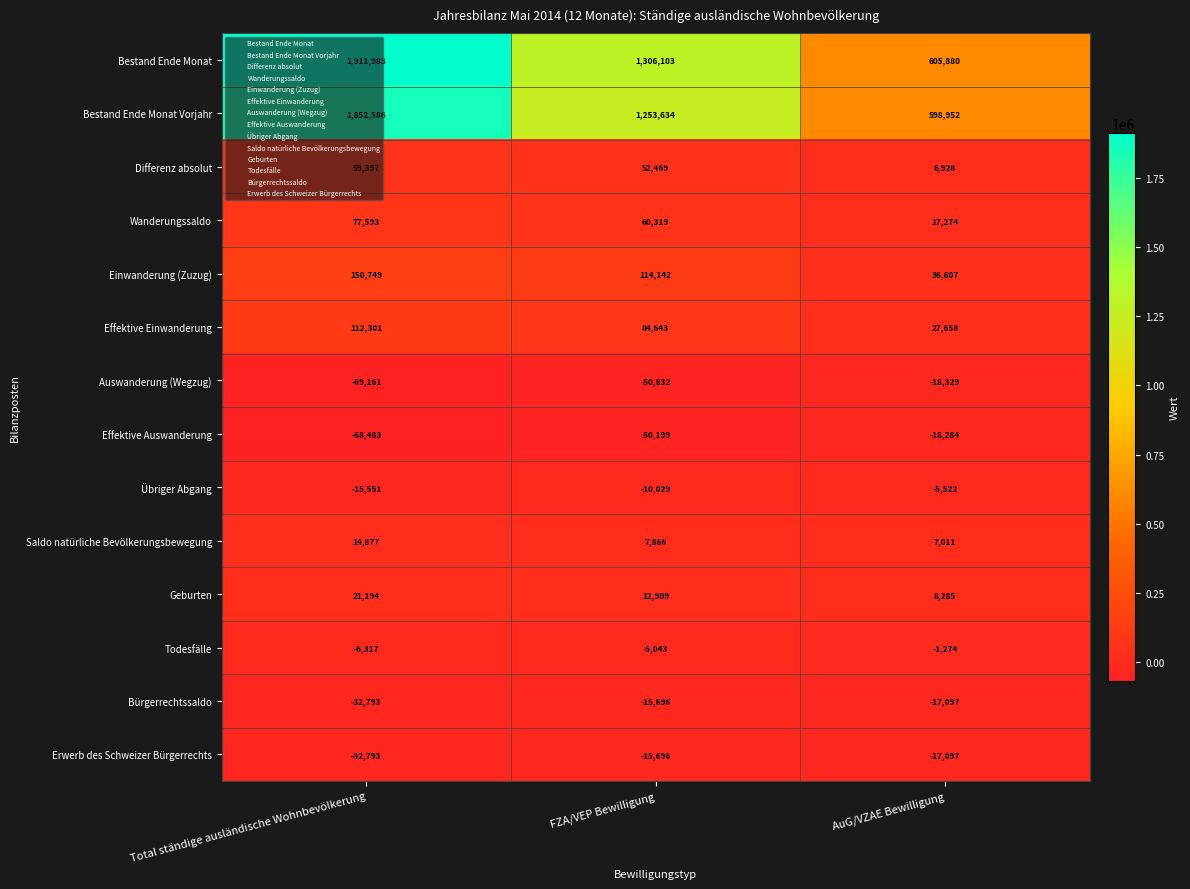

The Übriger Abgang series shows -15551 at Total ständige ausländische Wohnbevölkerung. True or false?

True